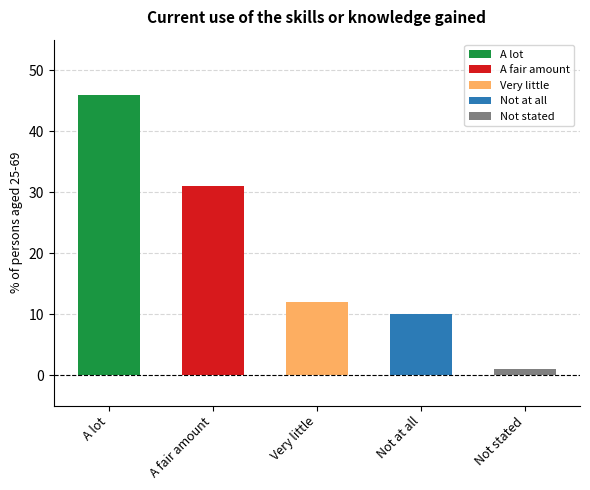

Are the bars horizontal?

No